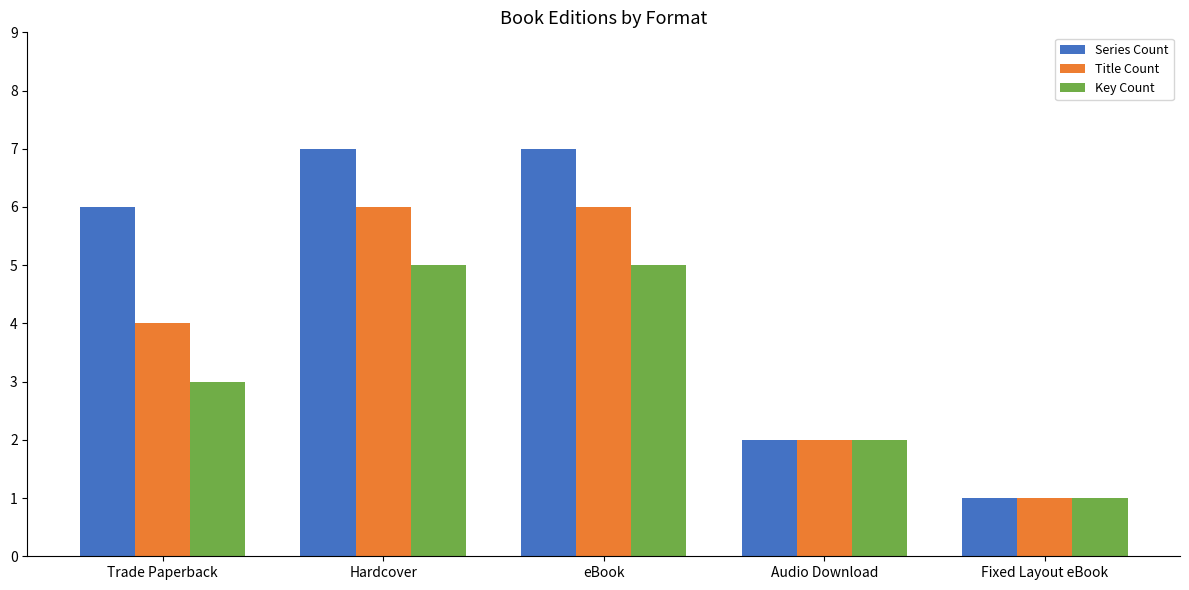

Rank the series at Trade Paperback from highest to lowest value.

Series Count, Title Count, Key Count